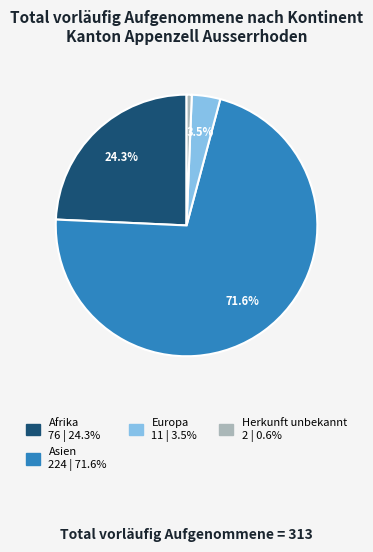

Is there a majority slice in this chart?

Yes